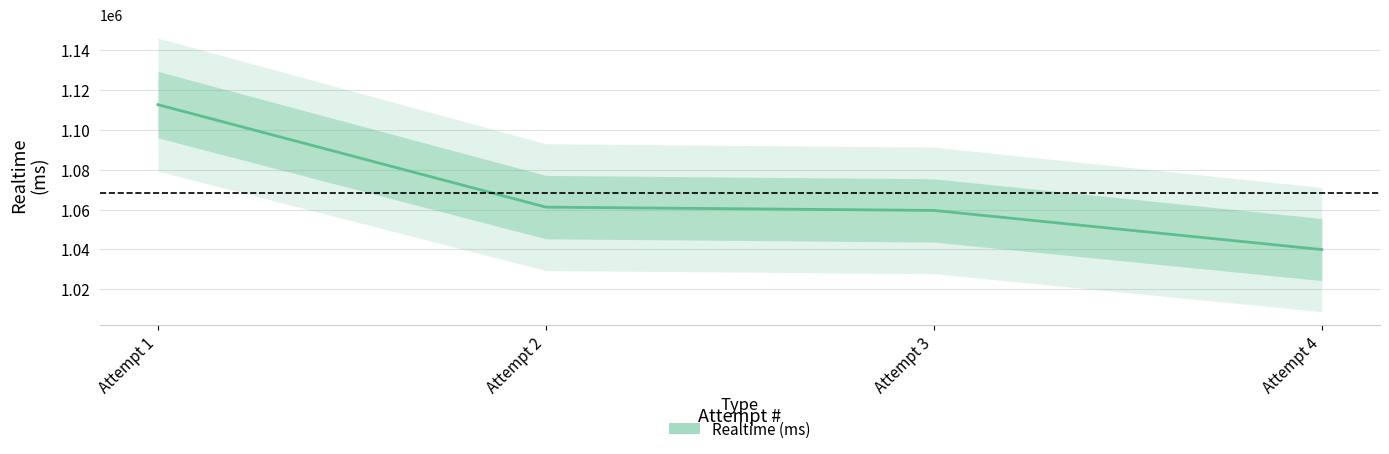

How many values are below 1061194?

2